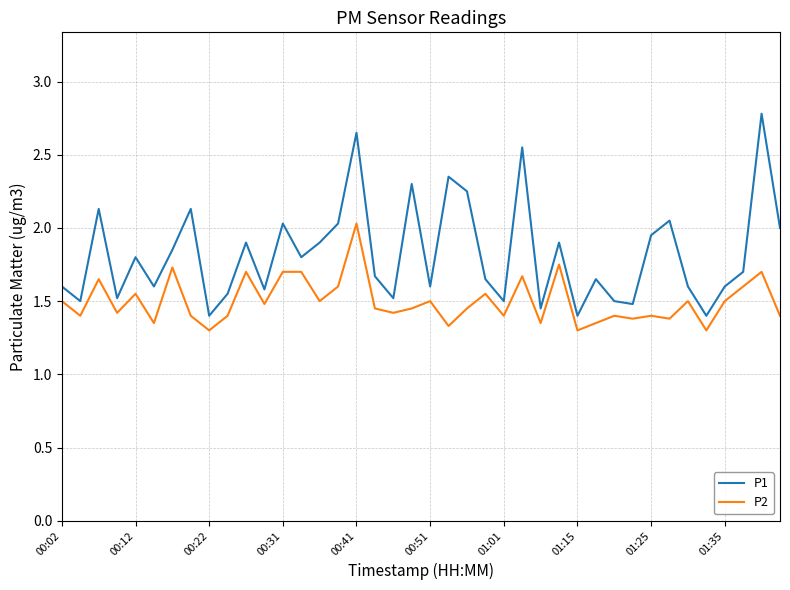

Which series has the largest total across all categories?

P1